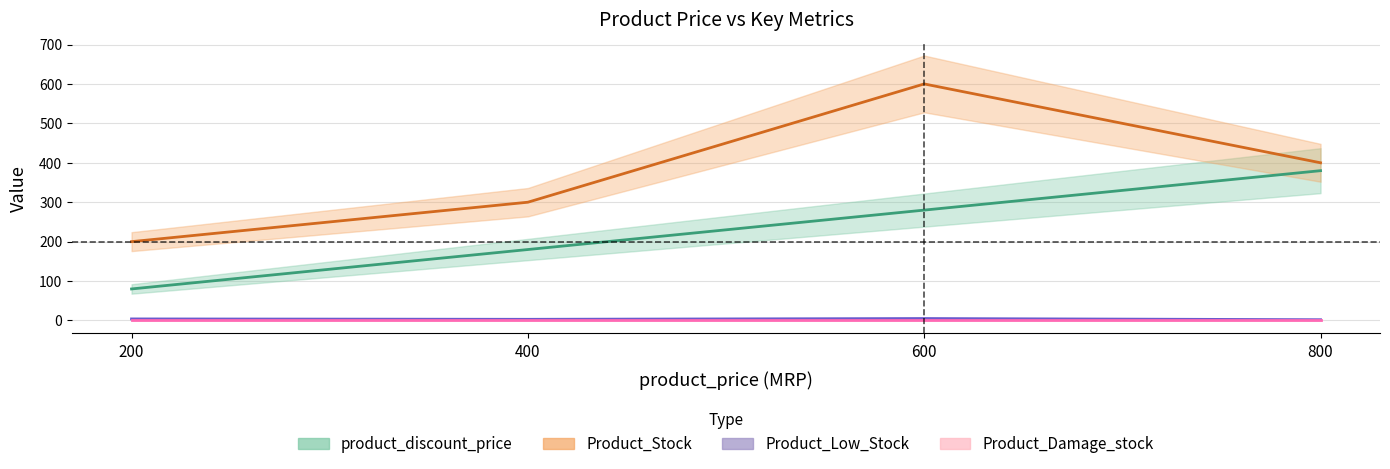

What is the maximum value for product_discount_price?

380